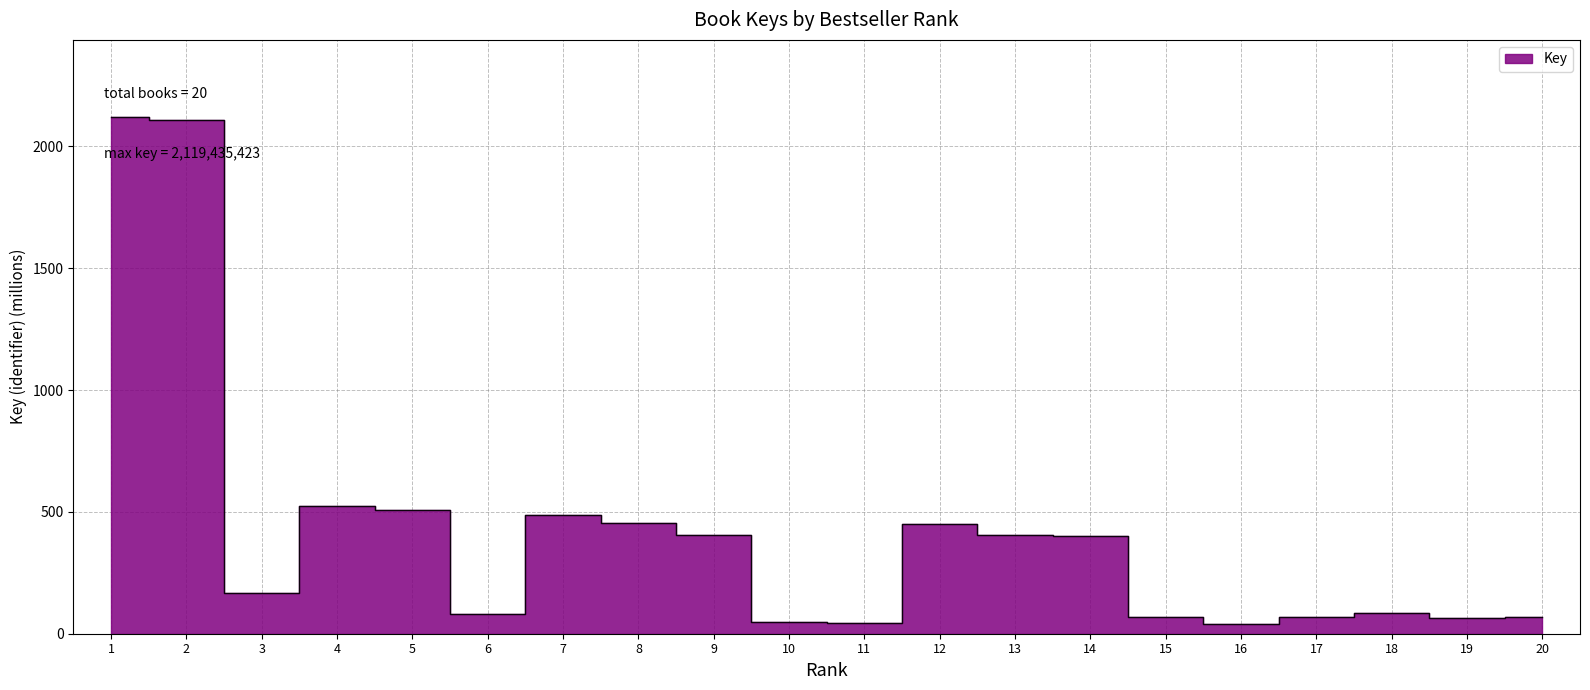

What is the difference between the maximum and minimum values?

2080.9